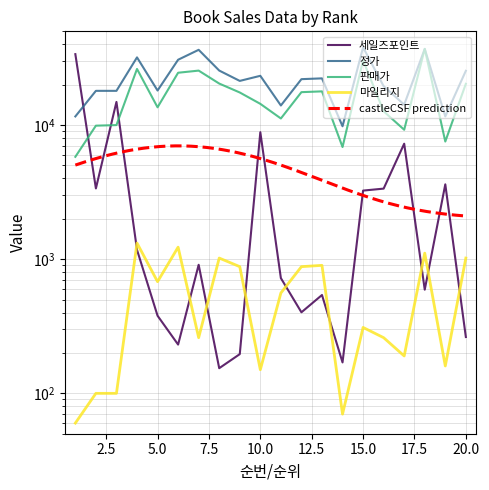

Which series changed the most between 15 and 20?

정가